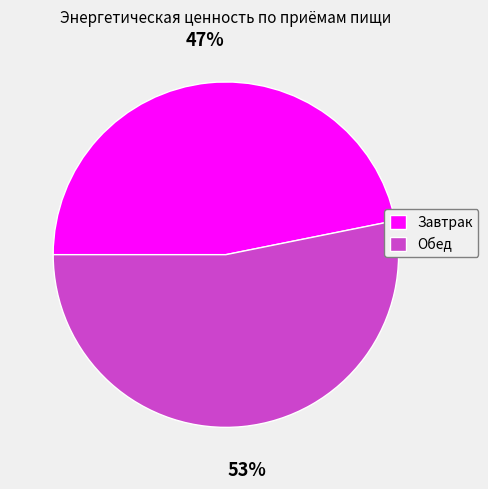

The Завтрак slice represents 47% of the pie. True or false?

True